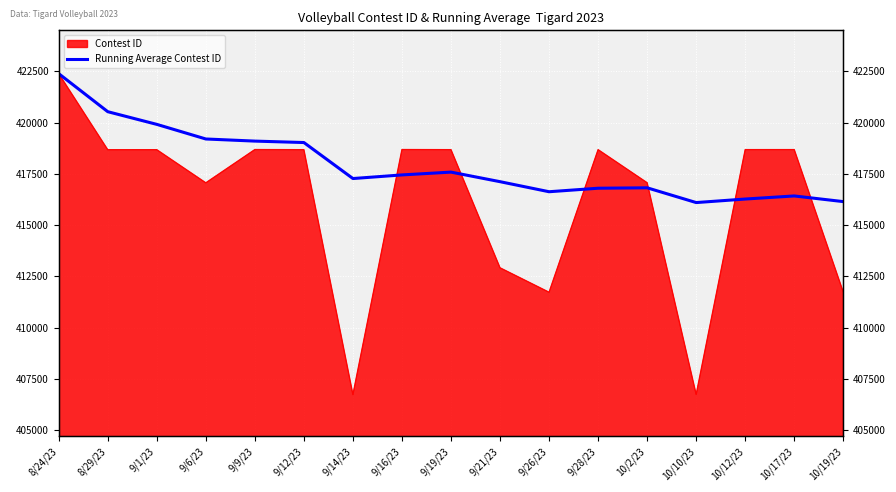

The chart shows a value of 416275.1 at 10/12/23. True or false?

True